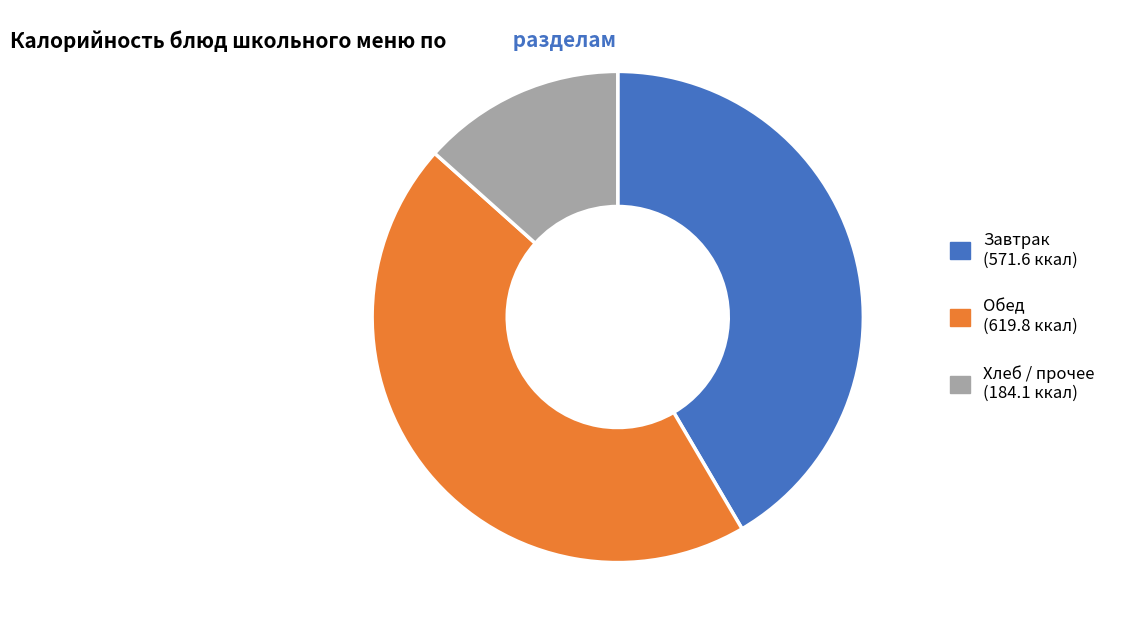

Rank the categories by value from highest to lowest.

Обед (619.8 ккал), Завтрак (571.6 ккал), Хлеб / прочее (184.1 ккал)